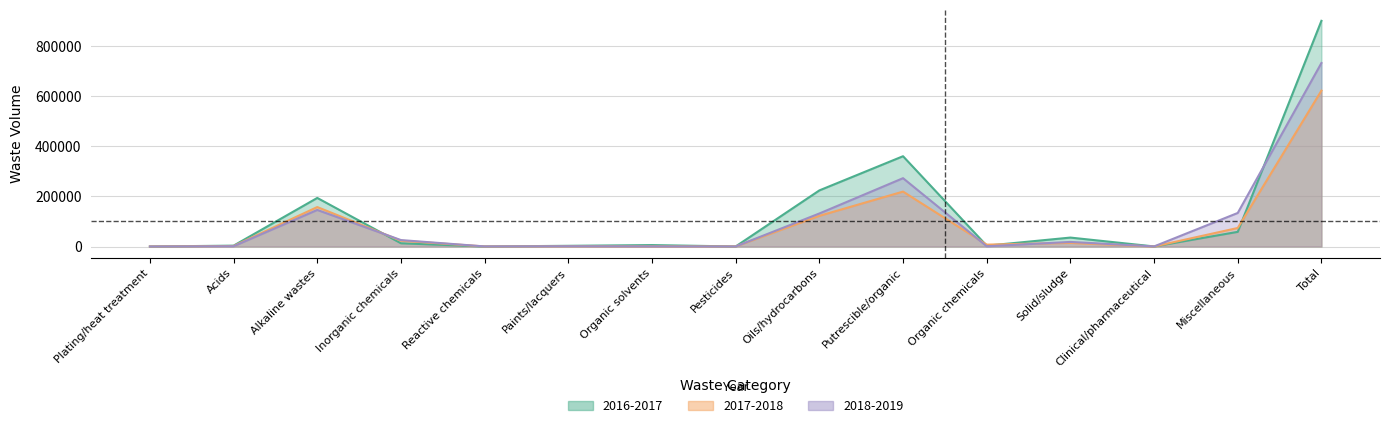

True or false: 2018-2019 has a value of 1056 at Paints/lacquers.

True